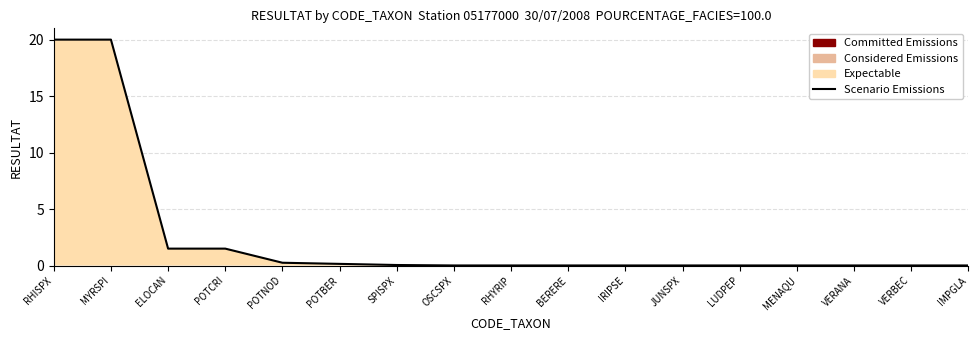

List the labels in order of value, largest first.

RHISPX, MYRSPI, ELOCAN, POTCRI, POTNOD, POTBER, SPISPX, OSCSPX, RHYRIP, BERERE, IRIPSE, JUNSPX, LUDPEP, MENAQU, VERANA, VERBEC, IMPGLA